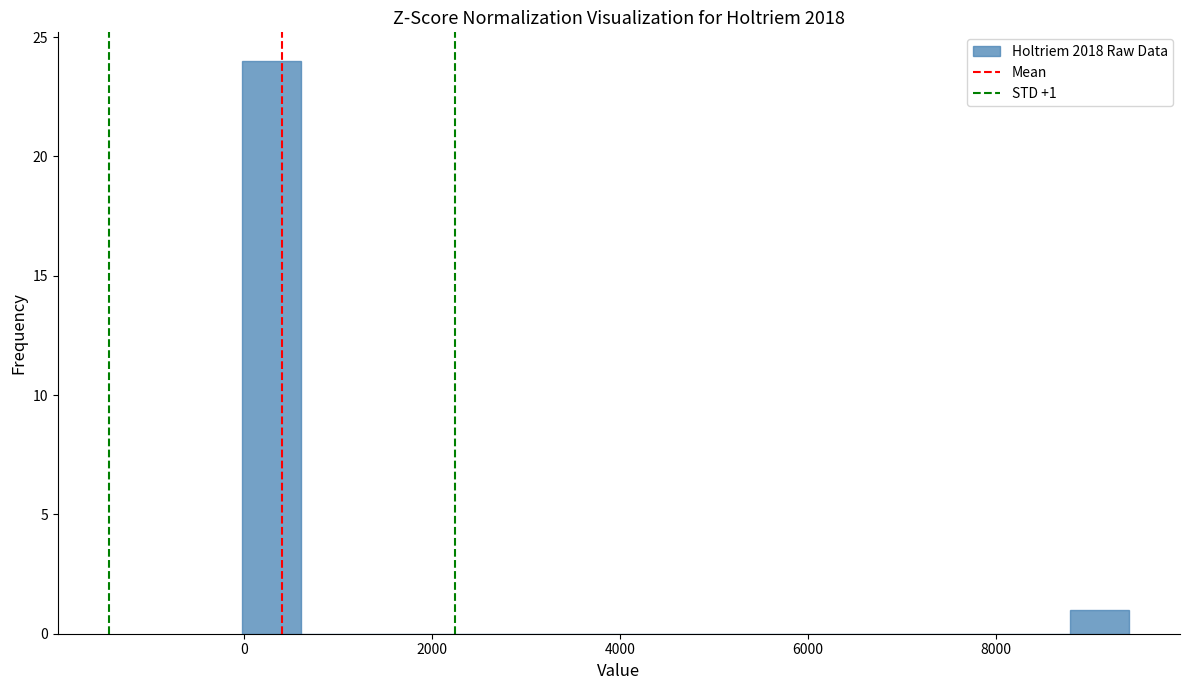

Around what value on the x-axis is the tallest bar? Give the approximate position of its centre, as read against the axis.

200